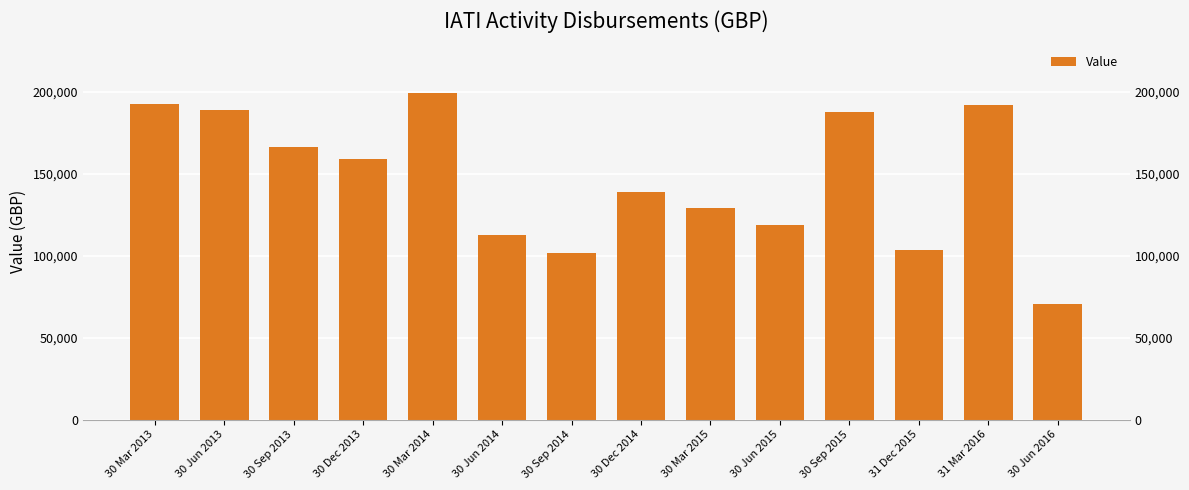

What is the sum of the values at 30 Sep 2014 and 30 Dec 2014?

240324.9